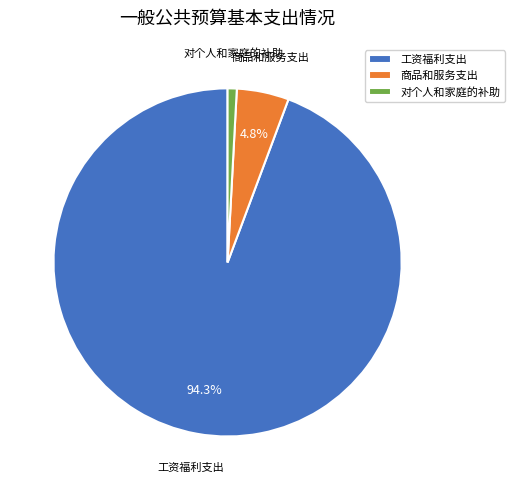

How many slices are in this pie chart?

3